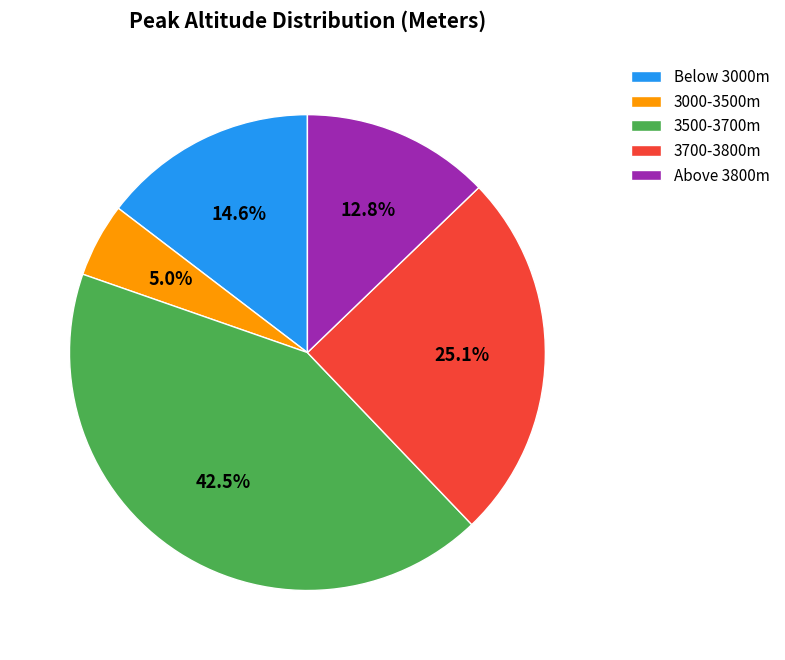

How much of the chart is everything except Below 3000m?

85.4%